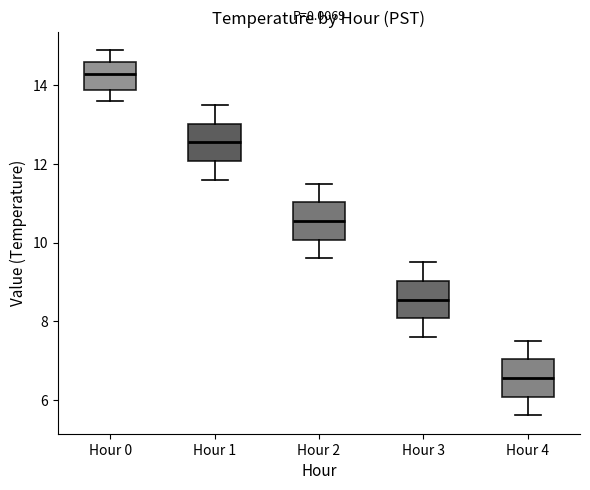

Where does the upper whisker of the box for Hour 0 end on the y-axis? The values are not printed on the chart, so give them approximately, as read against the axis.

15.0